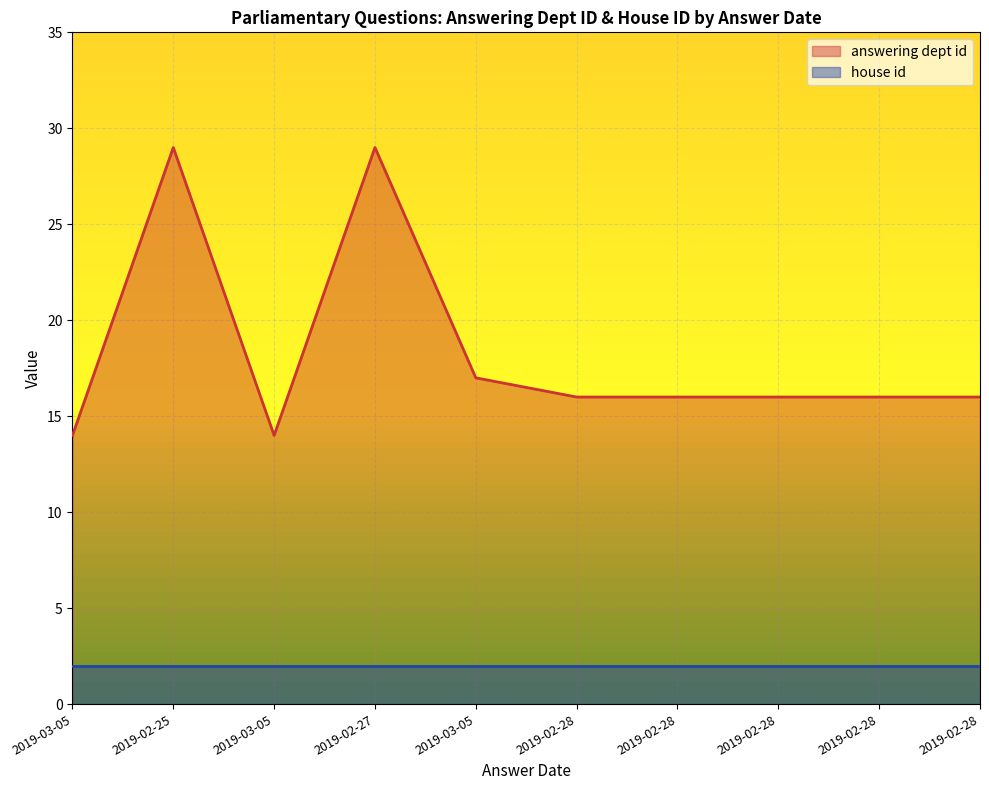

The chart shows a value of 14 at 2019-03-05. True or false?

True